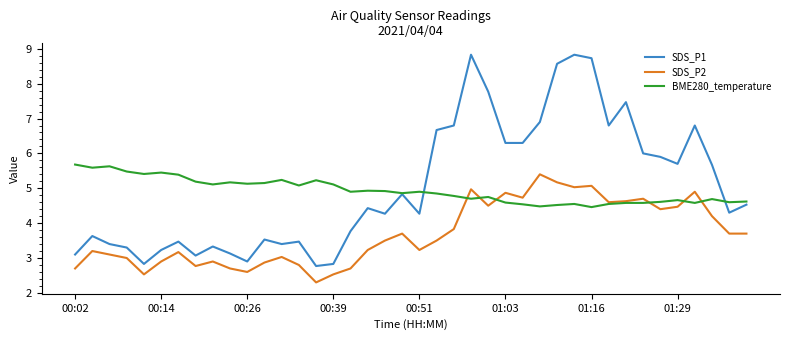

What is the sum of all SDS_P1 values?

201.8